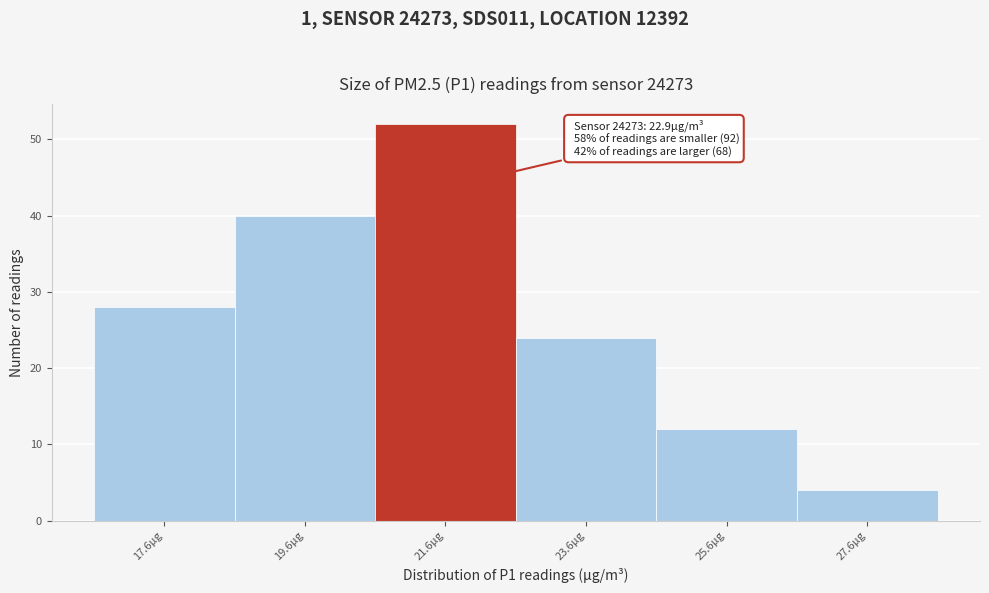

Reading left to right, what are all the values shown in this chart?

17.6µg=28	19.6µg=40	21.6µg=52	23.6µg=24	25.6µg=12	27.6µg=4